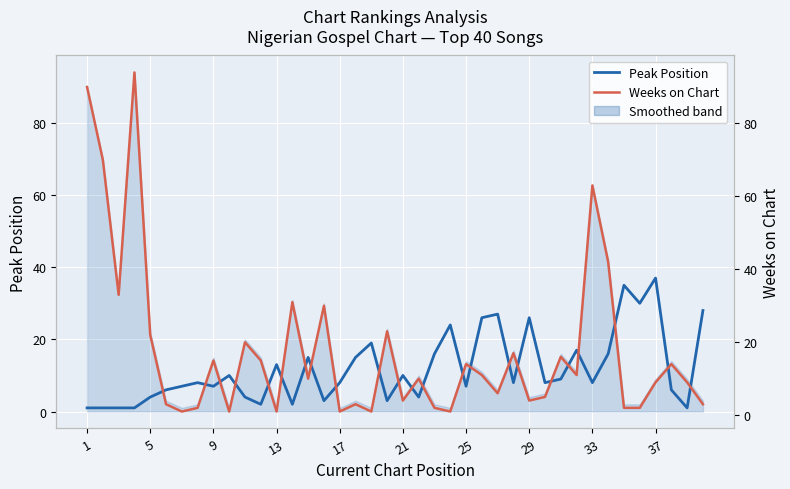

What is the maximum value for Weeks on Chart?

94